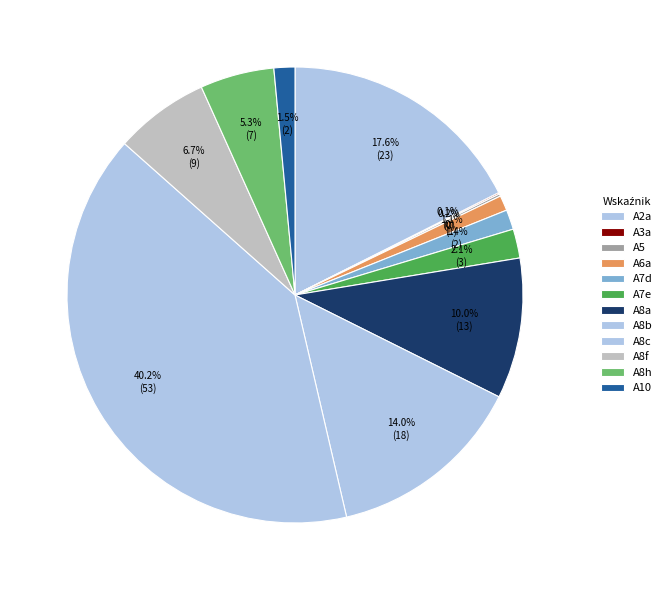

What is the change in value from A3a to A10?

+1.8